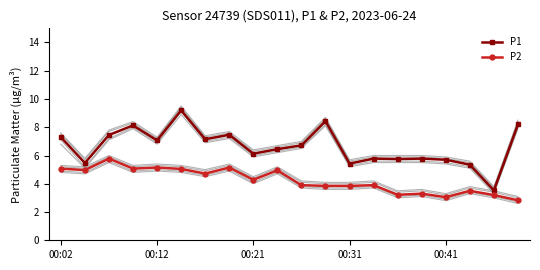

What is the sum of all P1 values?

132.5